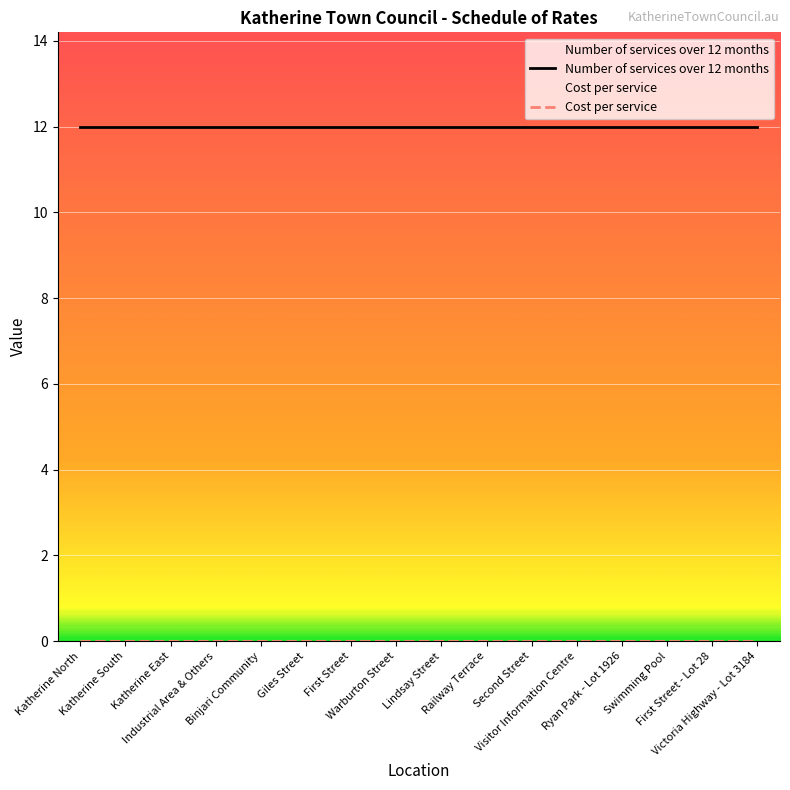

What is the sum of all Number of services over 12 months values?

192